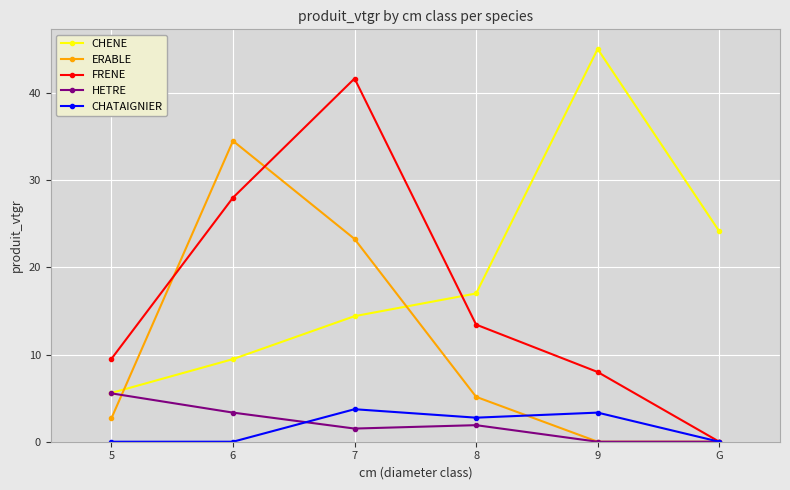

What is the difference between the HETRE values at G and 6?

3.3